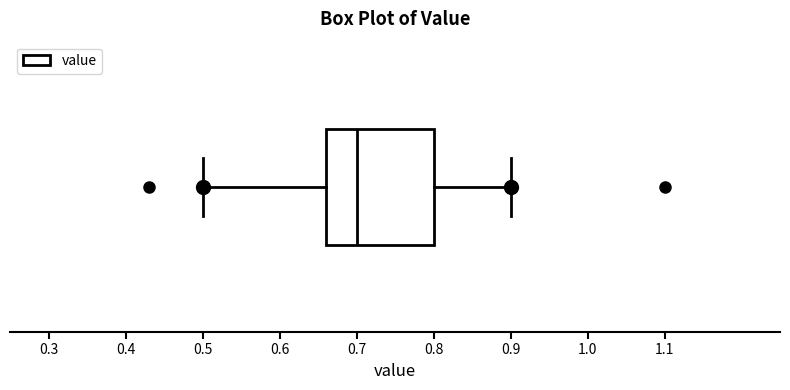

Read this box plot against the x-axis: the position of the median line, the range covered by the box, and the ends of both whiskers. The values are not printed on the chart, so give them approximately, as read against the axis.

median 0.70, box 0.66 to 0.80, whiskers 0.50 to 0.90